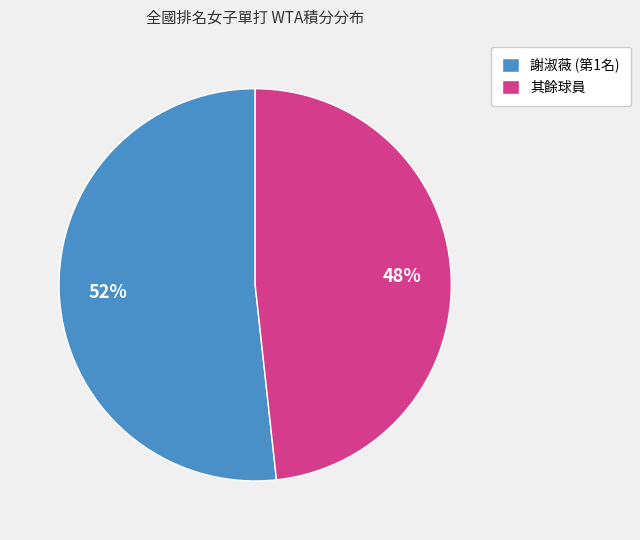

Rank the categories by value from highest to lowest.

謝淑薇 (第1名), 其餘球員